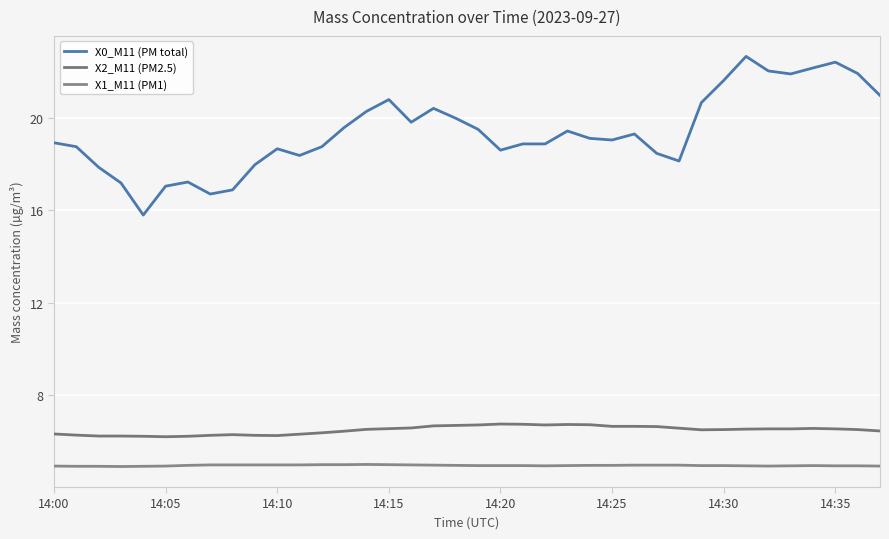

At which category is the sum across all series the highest?

31